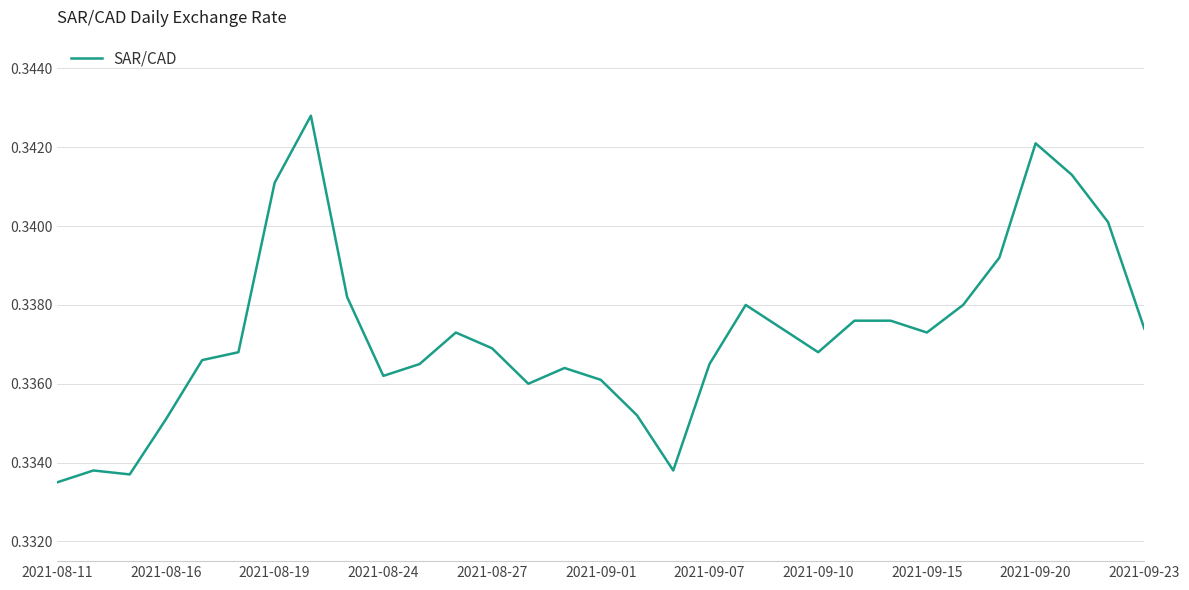

How many values are between 0 and 1?

31